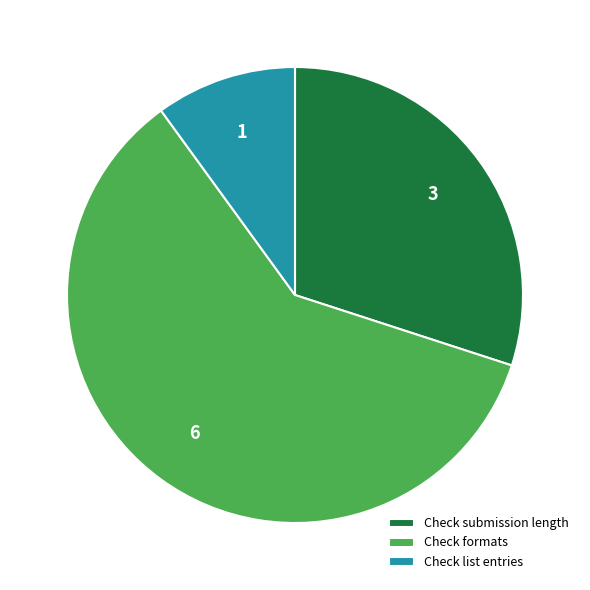

Do Check submission length and Check list entries together represent more than half of the pie?

No